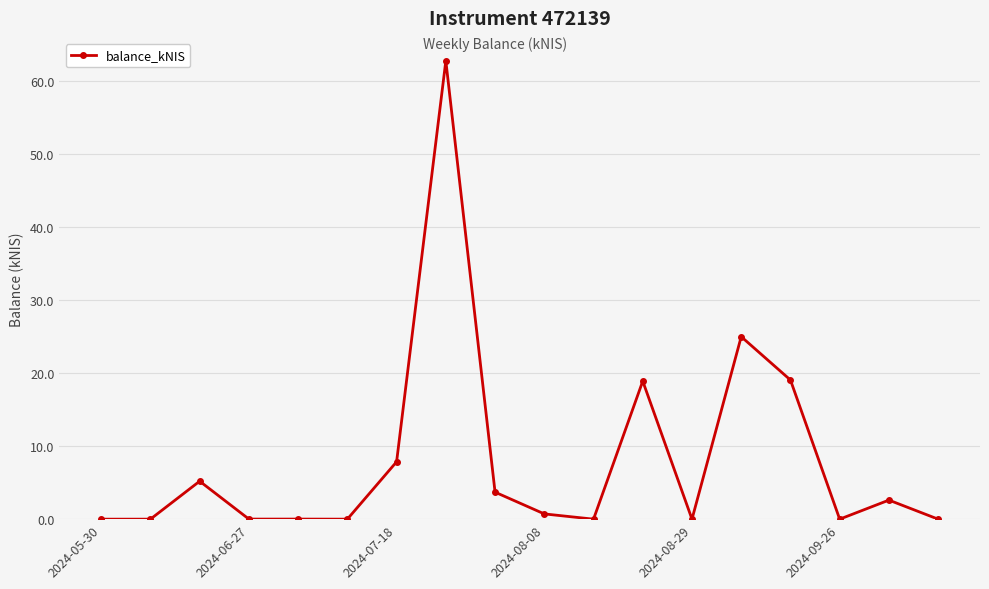

What is the greatest value displayed?

62.8